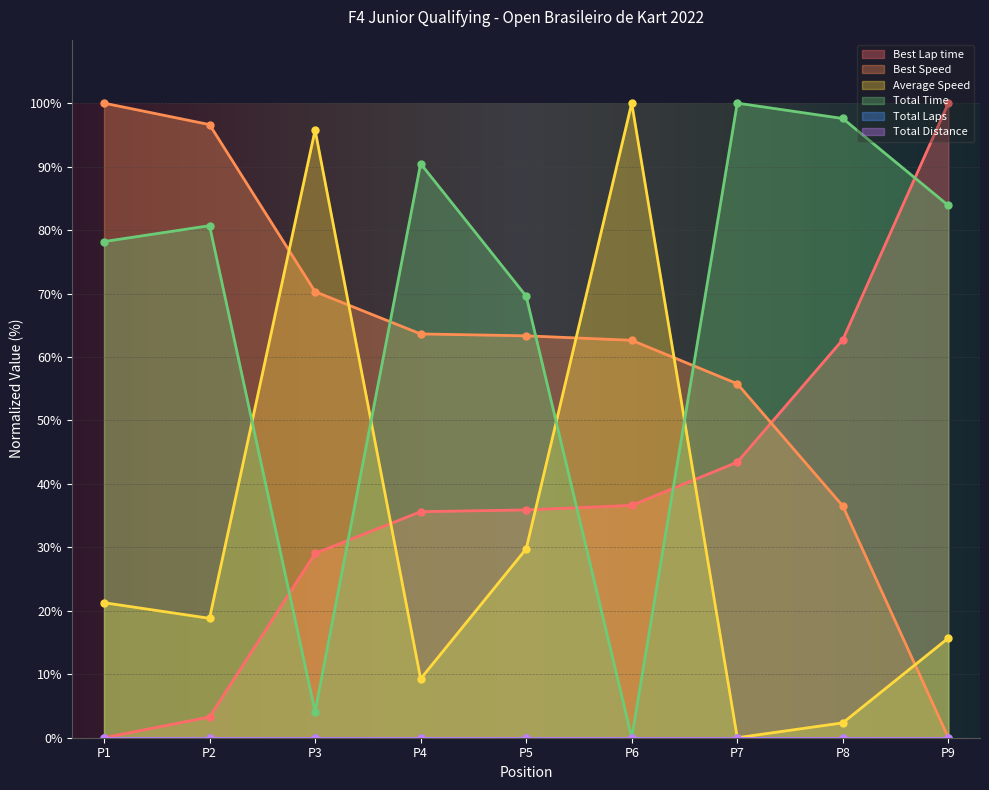

At which label does Average Speed reach its minimum?

P7